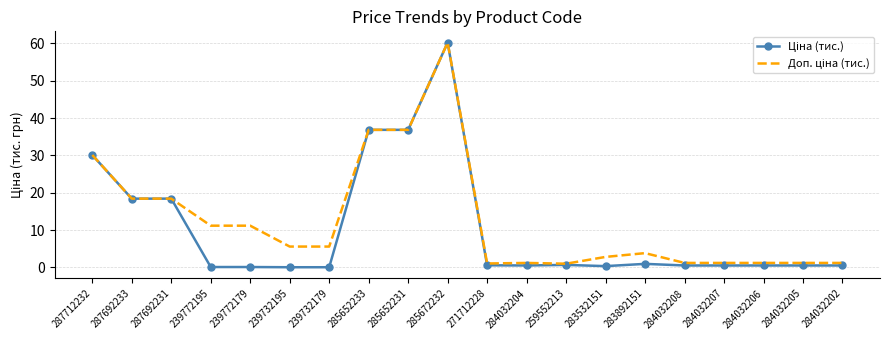

What is the greatest value displayed?

60.2